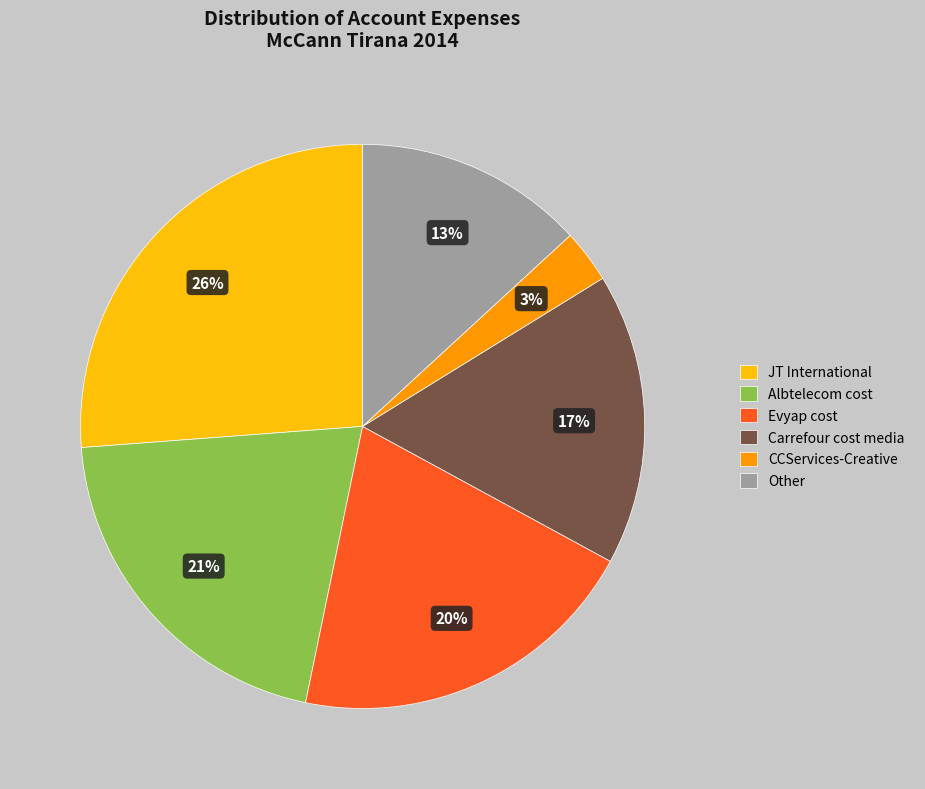

Is there any slice that represents more than half of the pie?

No